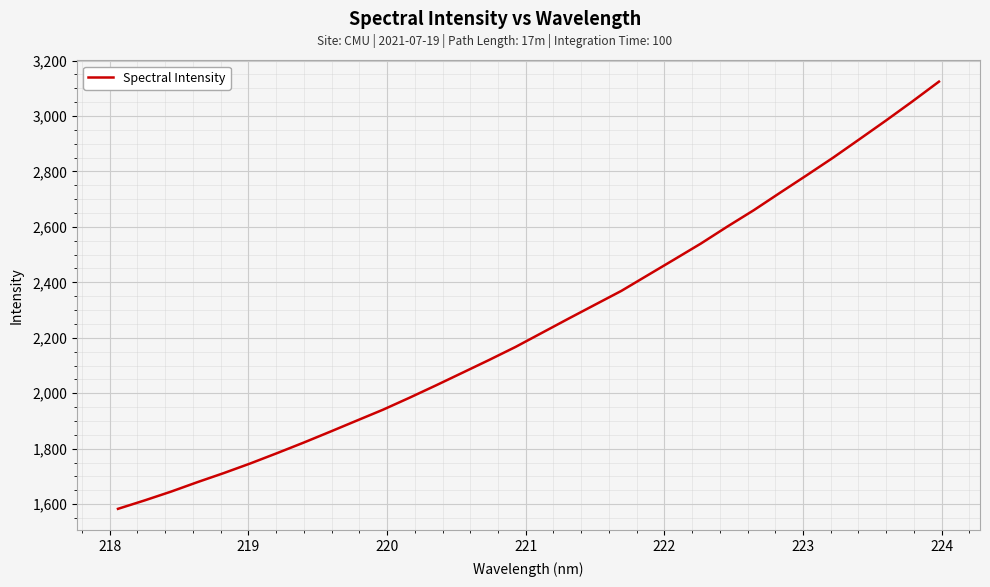

True or false: the data has more than 0 interior local peaks.

False